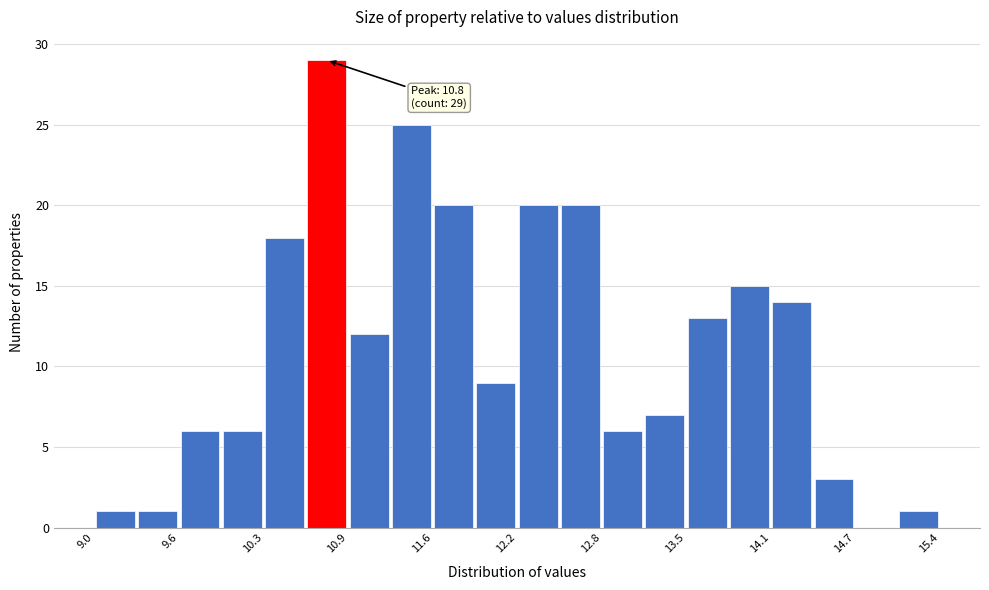

Read against the x-axis, roughly where is the centre of the tallest bar?

10.8